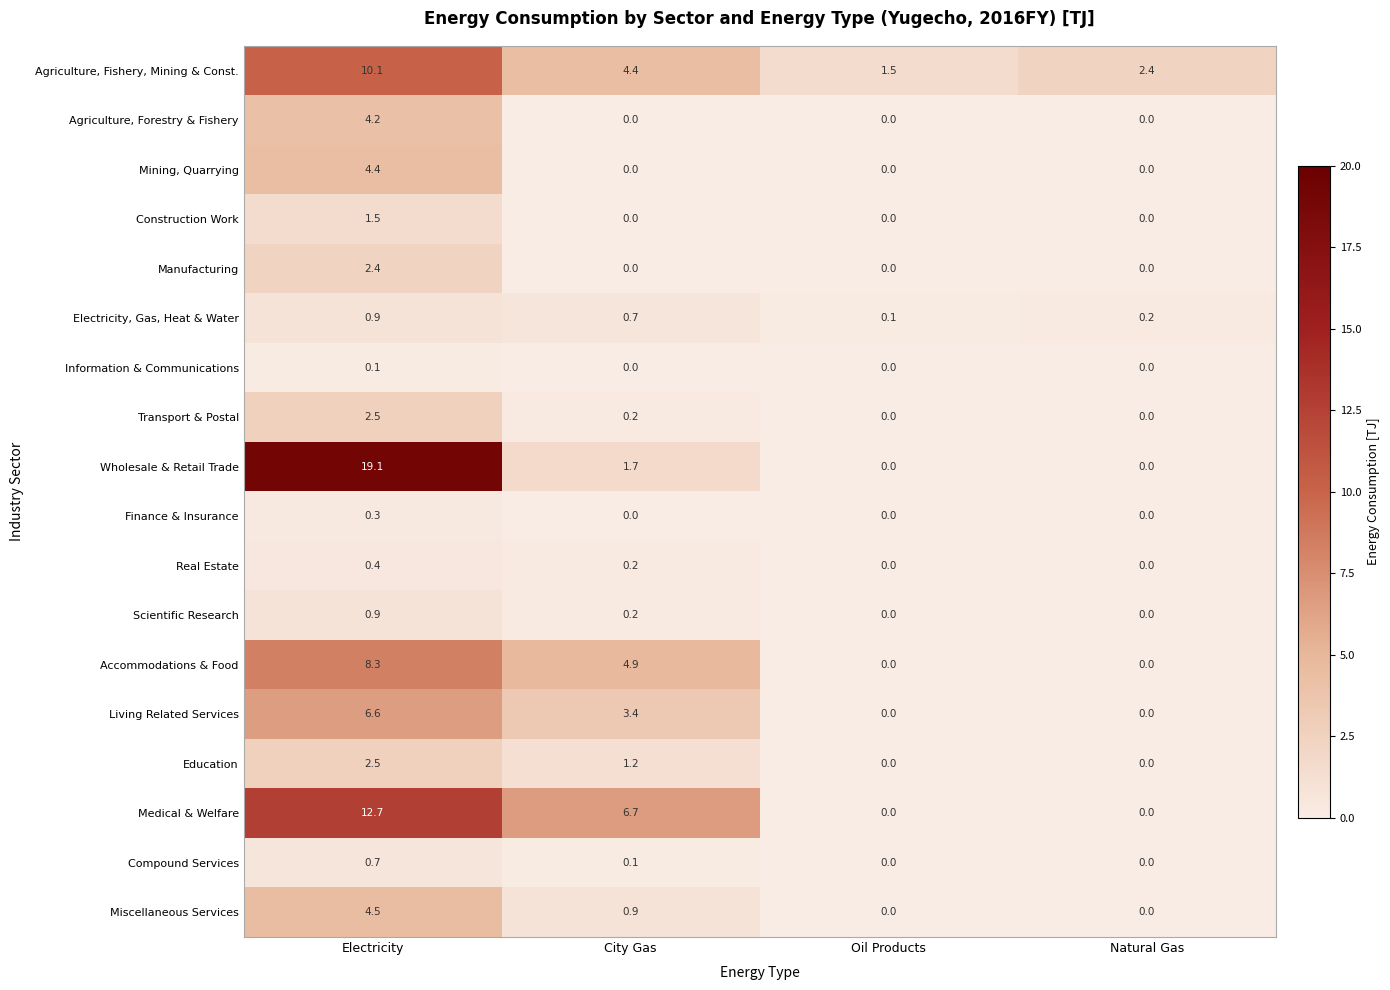

Which series has the largest total across all categories?

Wholesale & Retail Trade